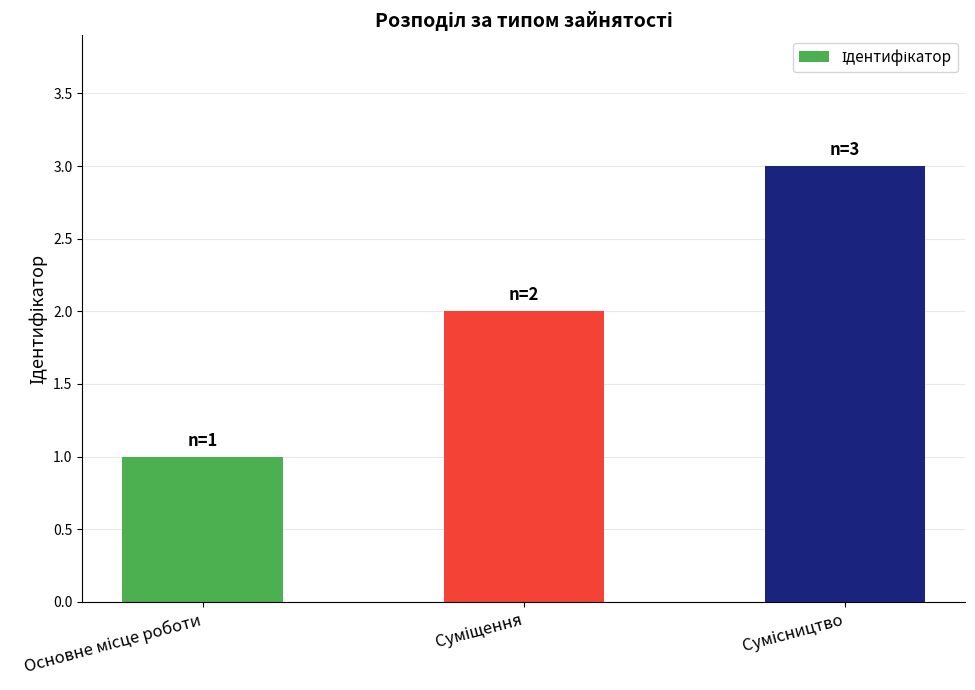

Reading left to right, transcribe all the data shown in this chart.

1	2	3